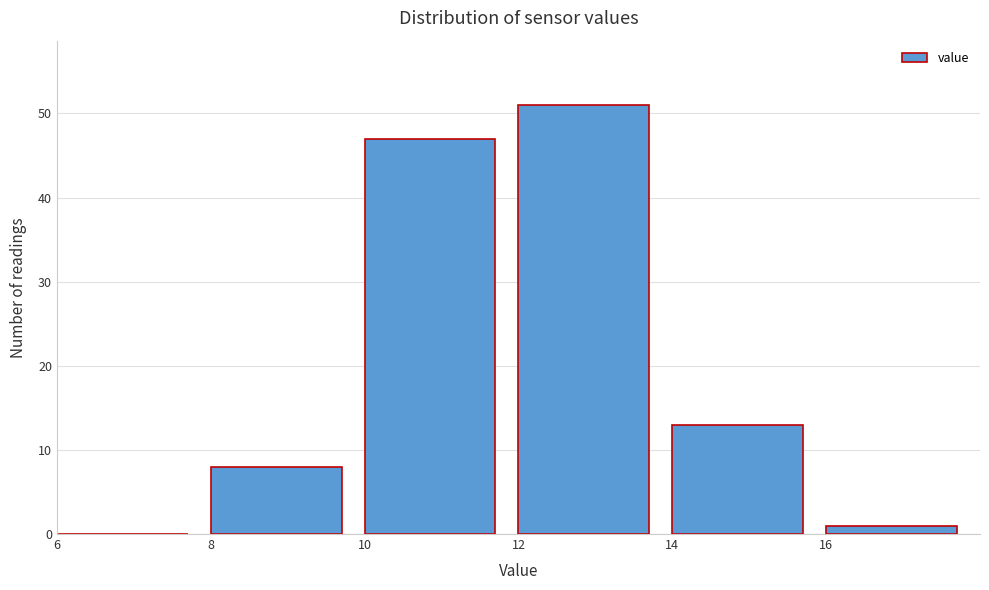

Reading left to right, transcribe this chart: for each bar, give the range it covers on the x-axis and its height. The values are not printed on the chart, so give them approximately, as read against the axis.

6 to 8: 0
8 to 10: 8
10 to 12: 47
12 to 14: 51
14 to 16: 13
16 to 18: 1